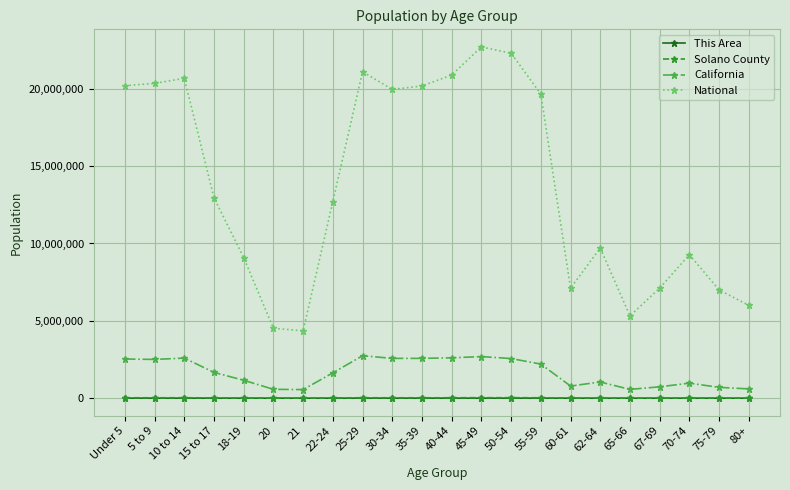

At which label does California first exceed 1666938?

Under 5